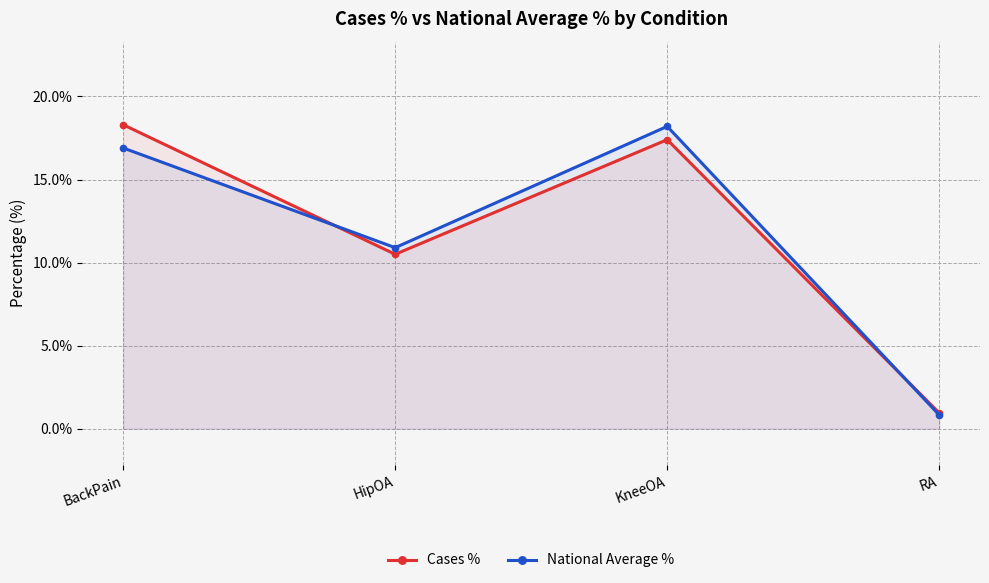

Which label corresponds to the largest value in the chart?

BackPain